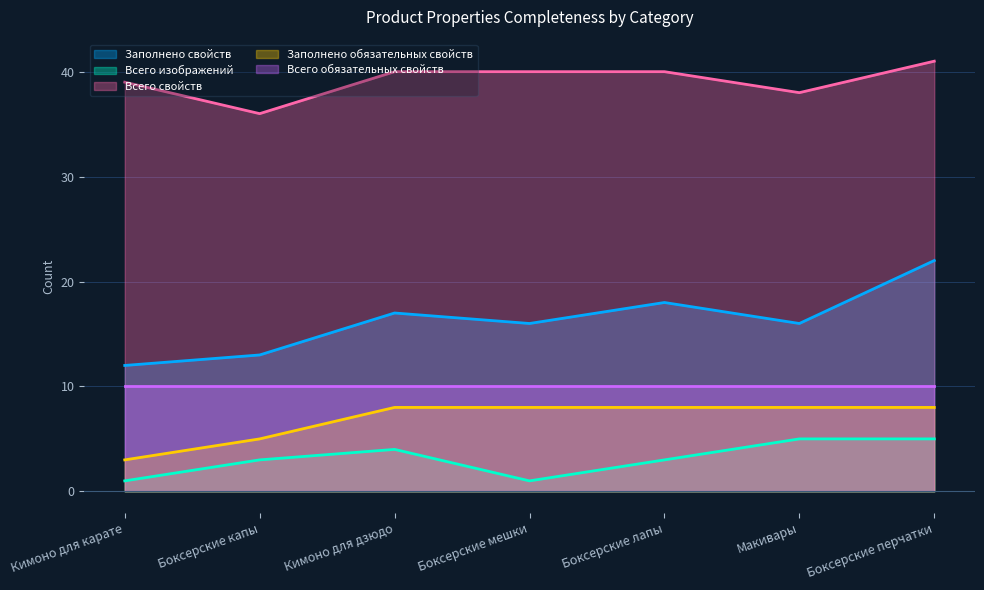

Rank the series at Боксерские капы from lowest to highest value.

Всего изображений, Заполнено обязательных свойств, Всего обязательных свойств, Заполнено свойств, Всего свойств